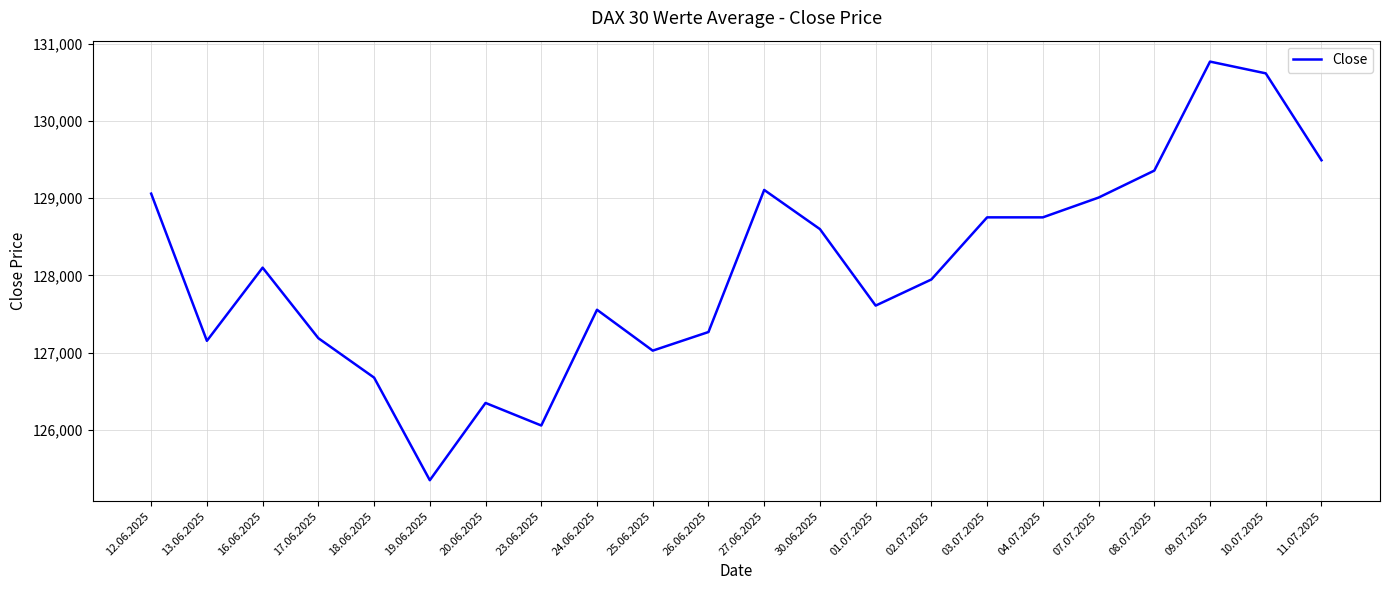

At which category does the chart reach its minimum across all series?

19.06.2025